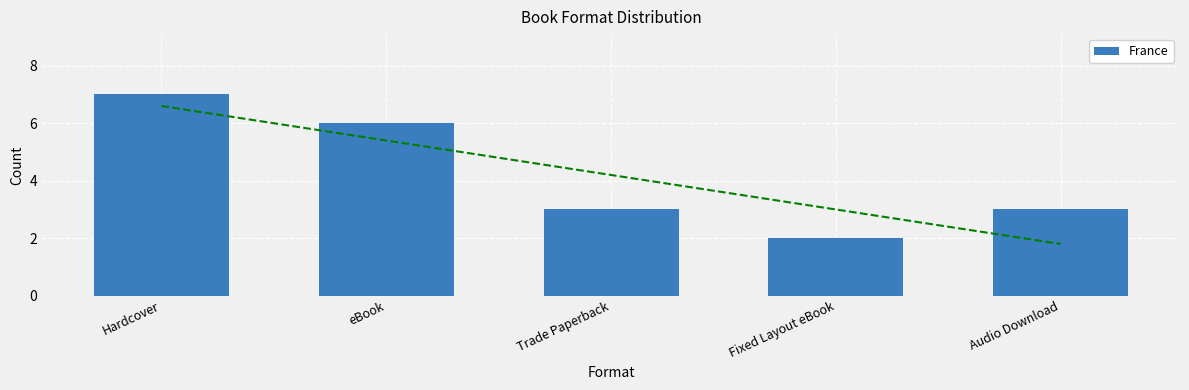

Reading left to right, list all the values displayed in this chart.

7	6	3	2	3